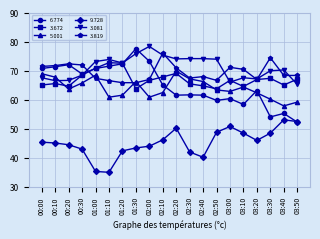

Is the value of 5.001 at 02:40 greater than the value of 6.774 at 00:20?

No